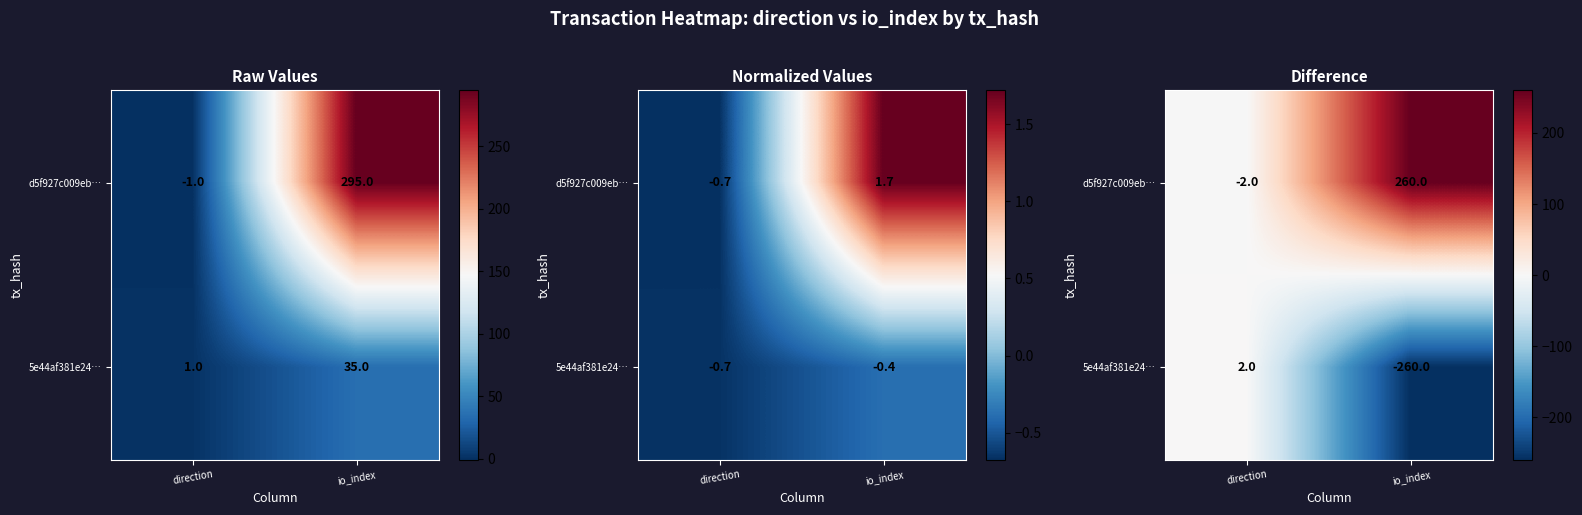

Where is 5e44af381e24… nearest to the value -129?

direction